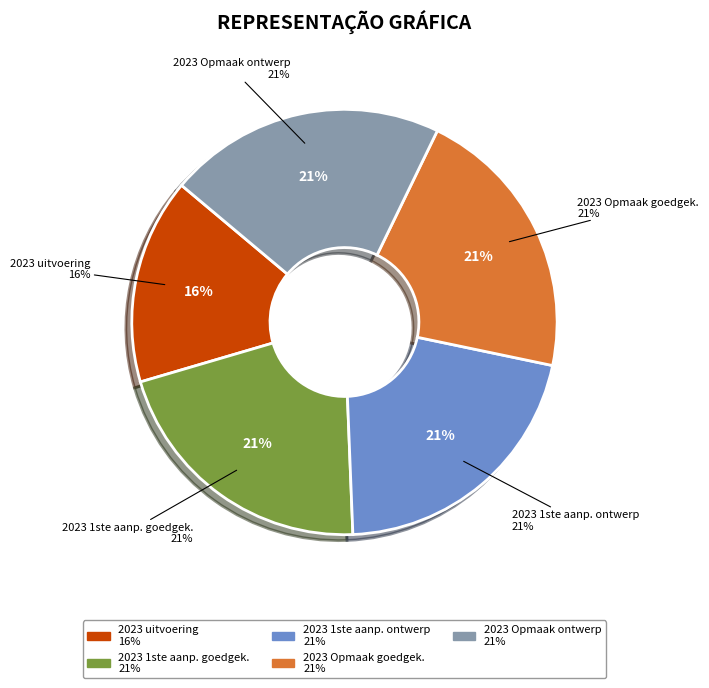

Rank the categories by value from lowest to highest.

2023 uitvoering, 2023 1ste aanpassing – goedgekeurd, 2023 1ste aanpassing – ontwerp, 2023 Opmaak – goedgekeurd, 2023 Opmaak - ontwerp